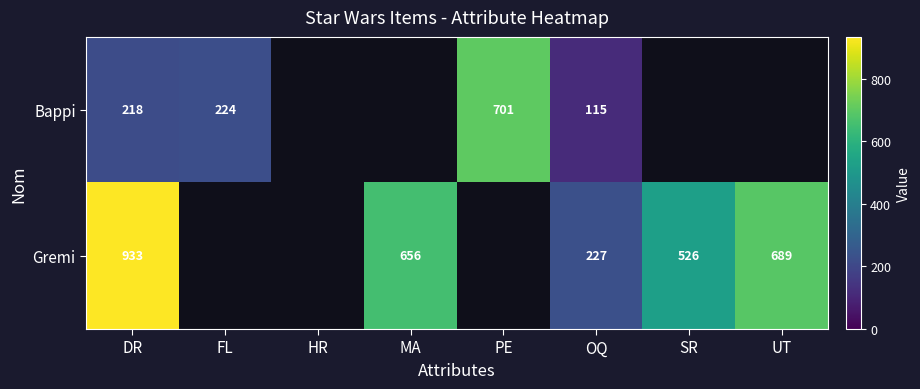

The Bappi series shows 91 at FL. True or false?

False